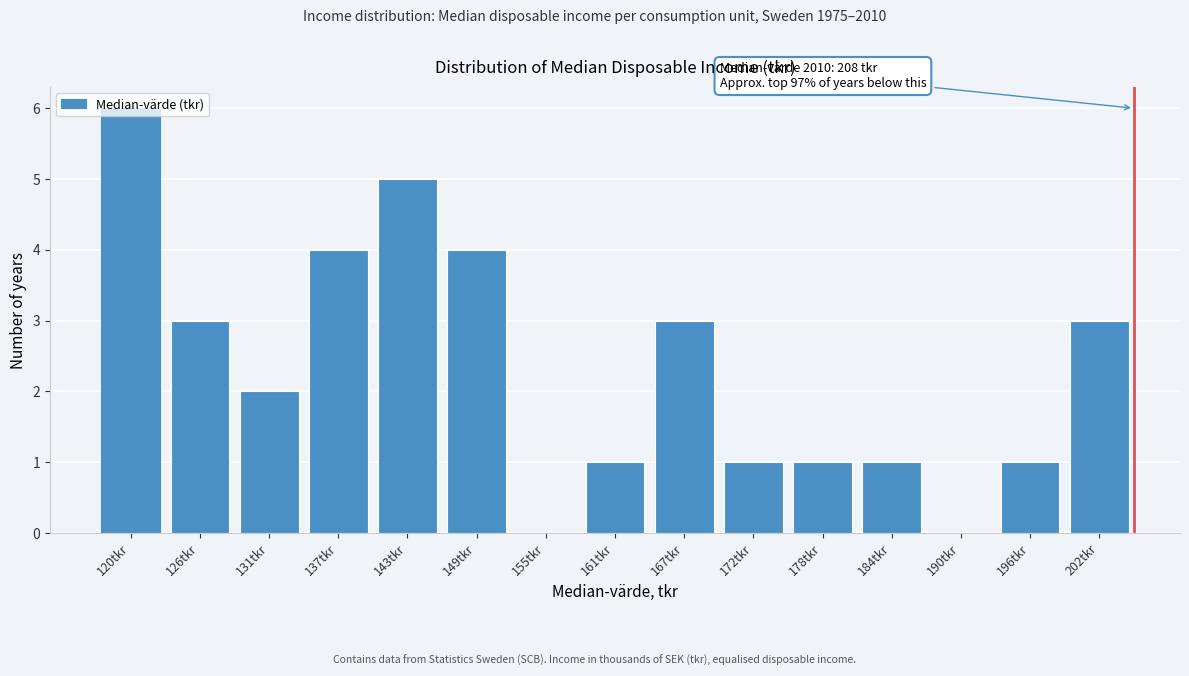

Is it true that the value at 120tkr is 2?

False